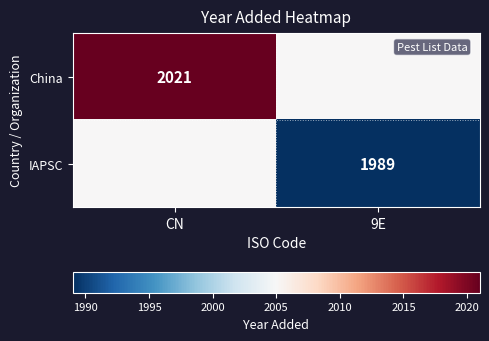

Is it true that China equals 1039 at CN?

False